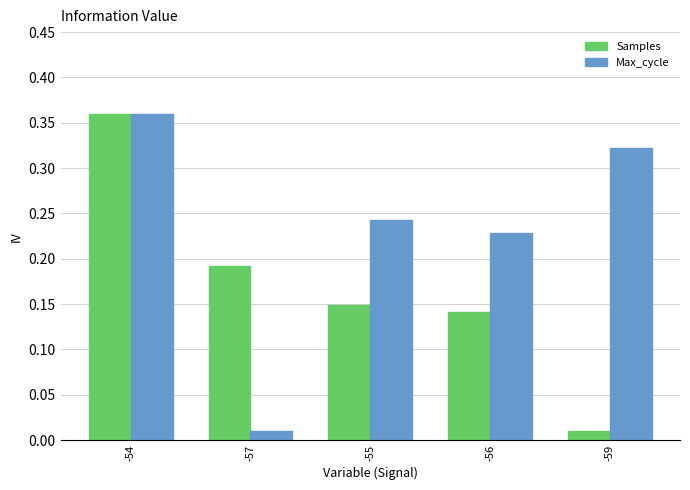

List the labels in order of Max_cycle value, largest first.

-54, -59, -55, -56, -57